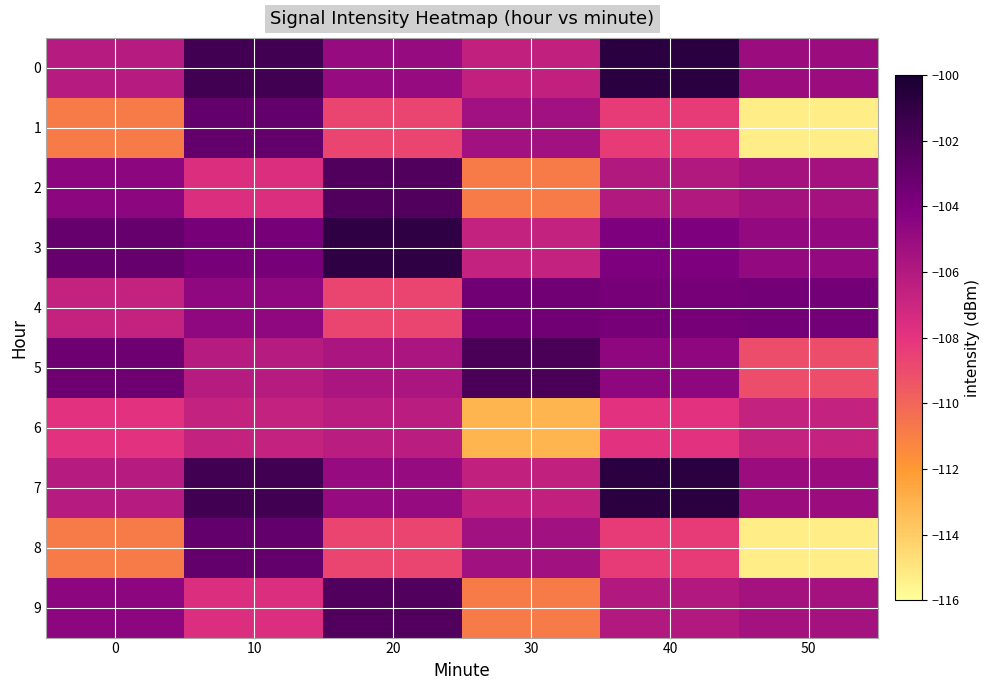

At how many categories does at least one series exceed -113?

6